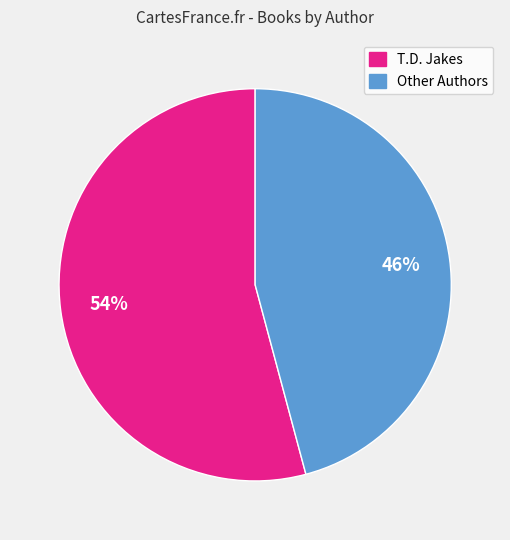

Is there any slice that represents more than half of the pie?

Yes